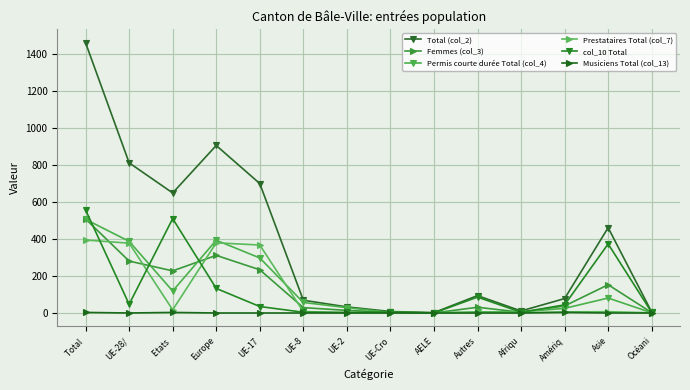

True or false: Prestataires Total (col_7) and Total (col_2) intersect in this chart.

False